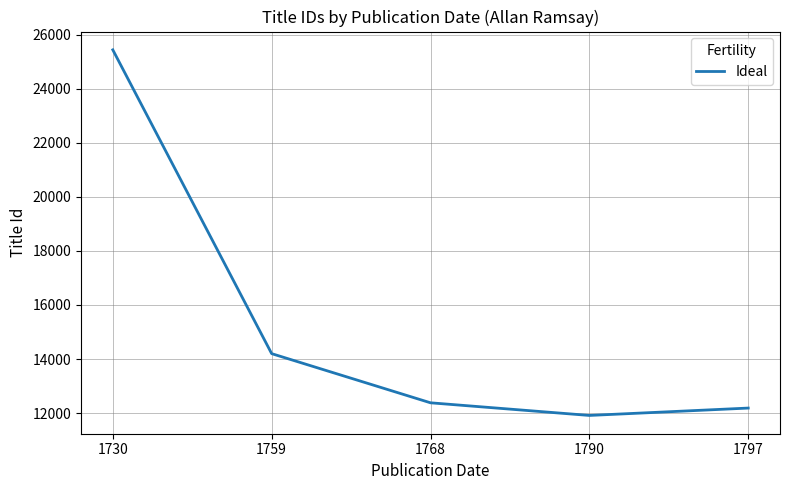

Reading left to right, transcribe all the data shown in this chart.

1730=25446	1759=14199	1768=12379	1790=11911	1797=12184